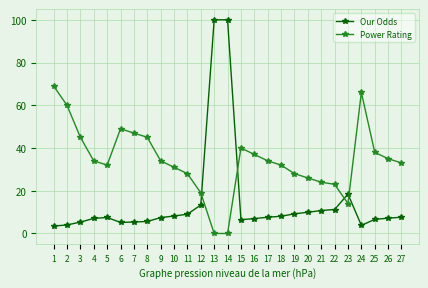

Which series has the largest range (max minus min)?

Our Odds